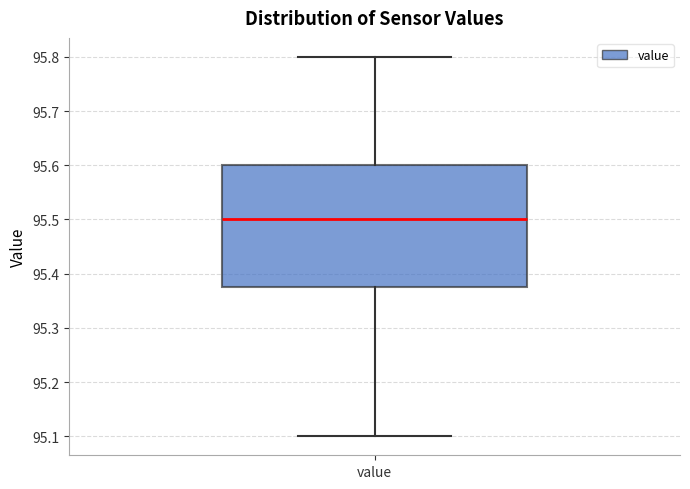

Read this box plot against the y-axis: the position of the median line, the range covered by the box, and the ends of both whiskers. The values are not printed on the chart, so give them approximately, as read against the axis.

median 95.50, box 95.38 to 95.60, whiskers 95.10 to 95.80